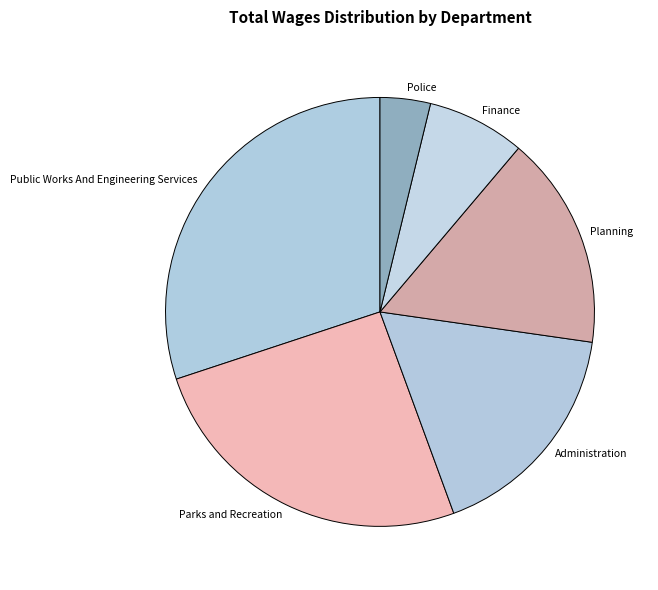

Rank the categories by value from lowest to highest.

Police, Finance, Planning, Administration, Parks and Recreation, Public Works And Engineering Services